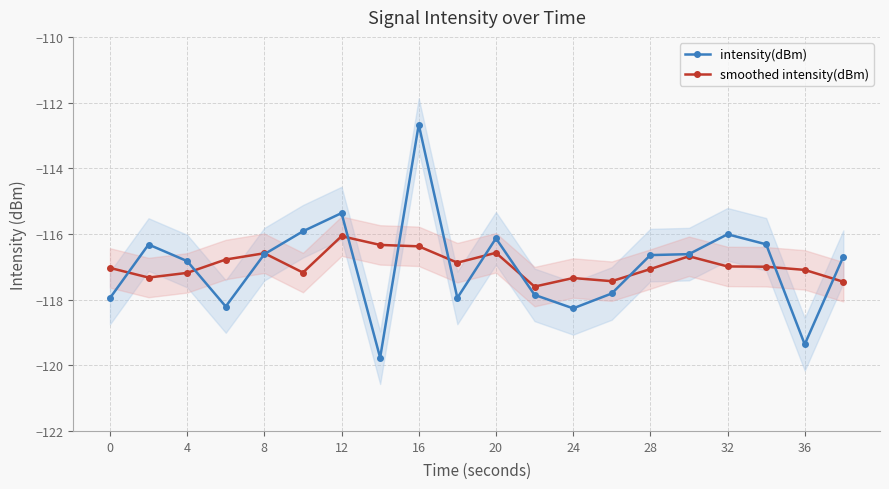

What is the minimum value shown in the chart?

-119.8